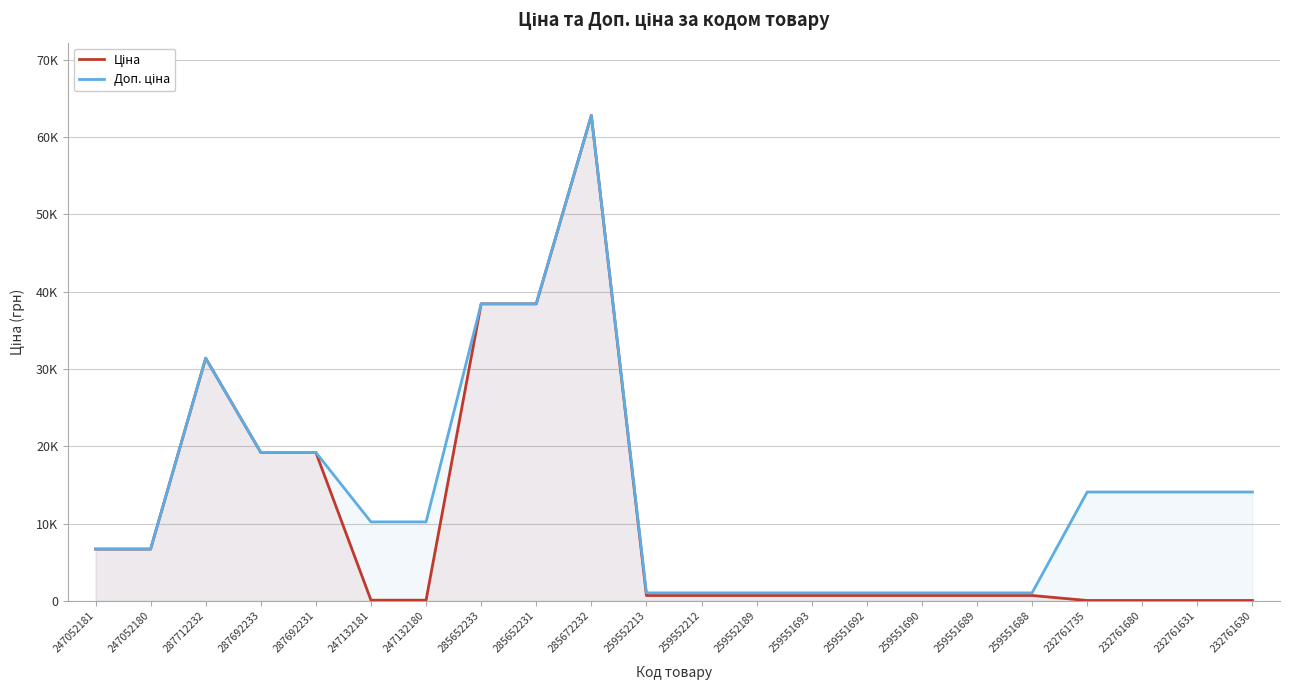

Which series has the largest range (max minus min)?

Ціна